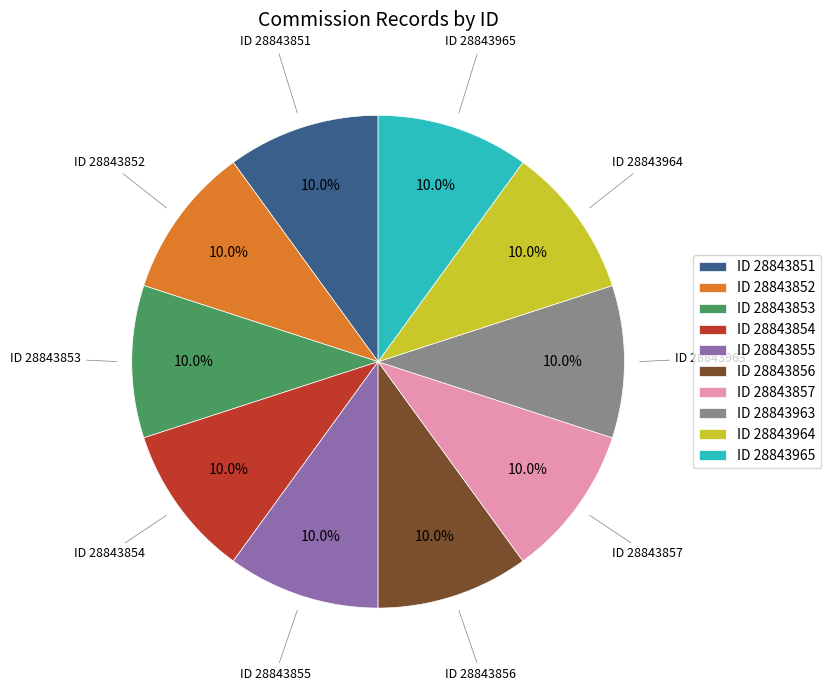

What is the ratio of the value at ID 28843851 to the value at ID 28843965?

1.0